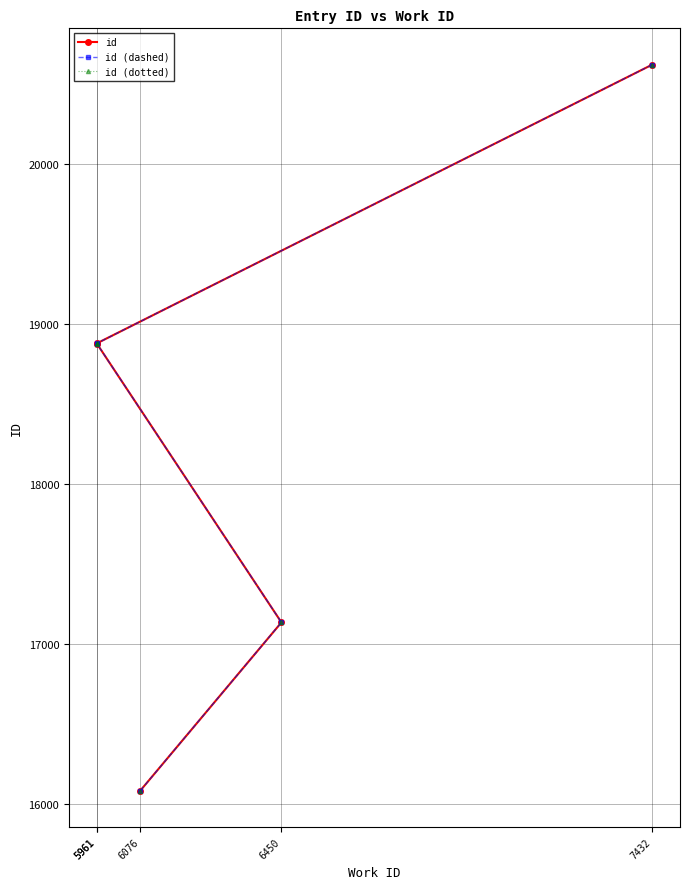

At how many categories does at least one series exceed 20324?

1